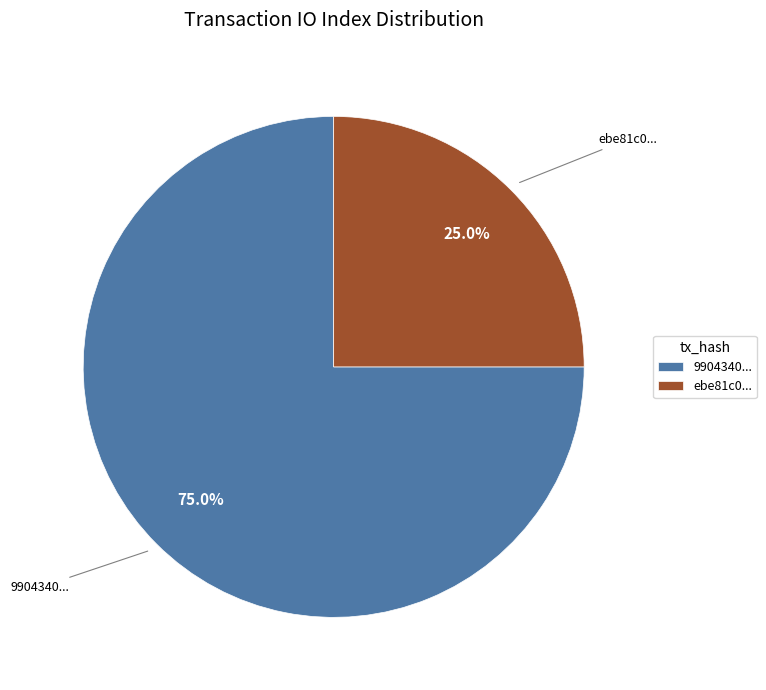

How much of the chart is everything except 9904340...?

25.0%